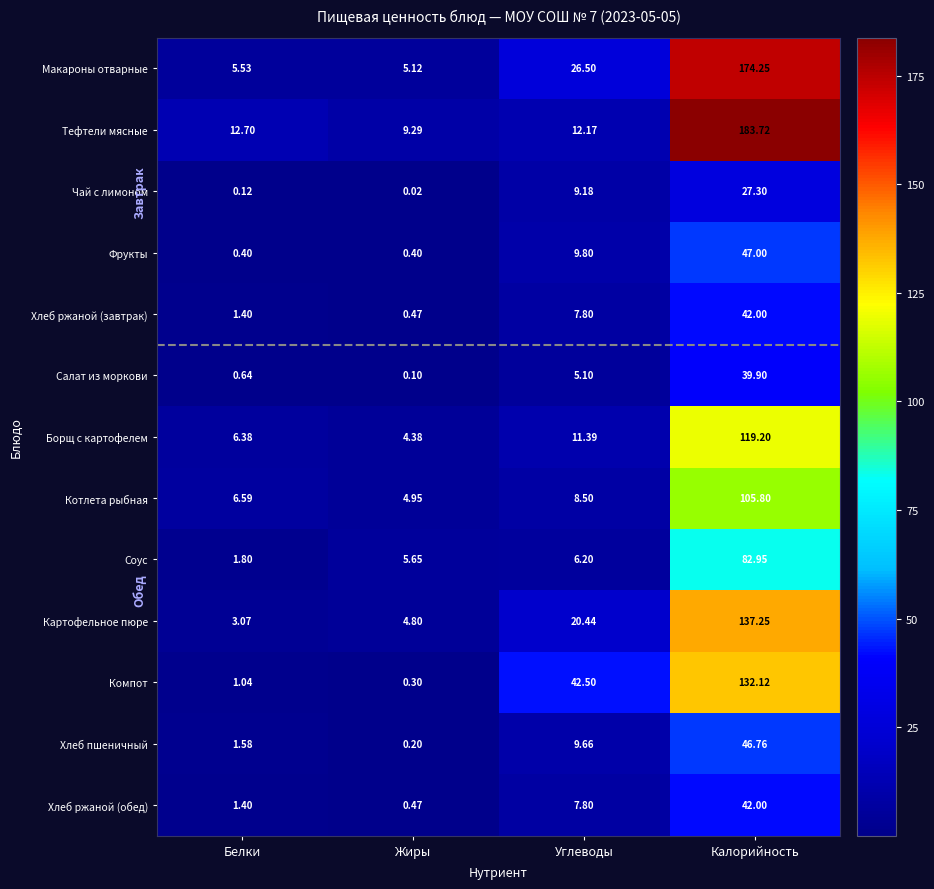

At which label does Борщ с картофелем reach its minimum?

Жиры